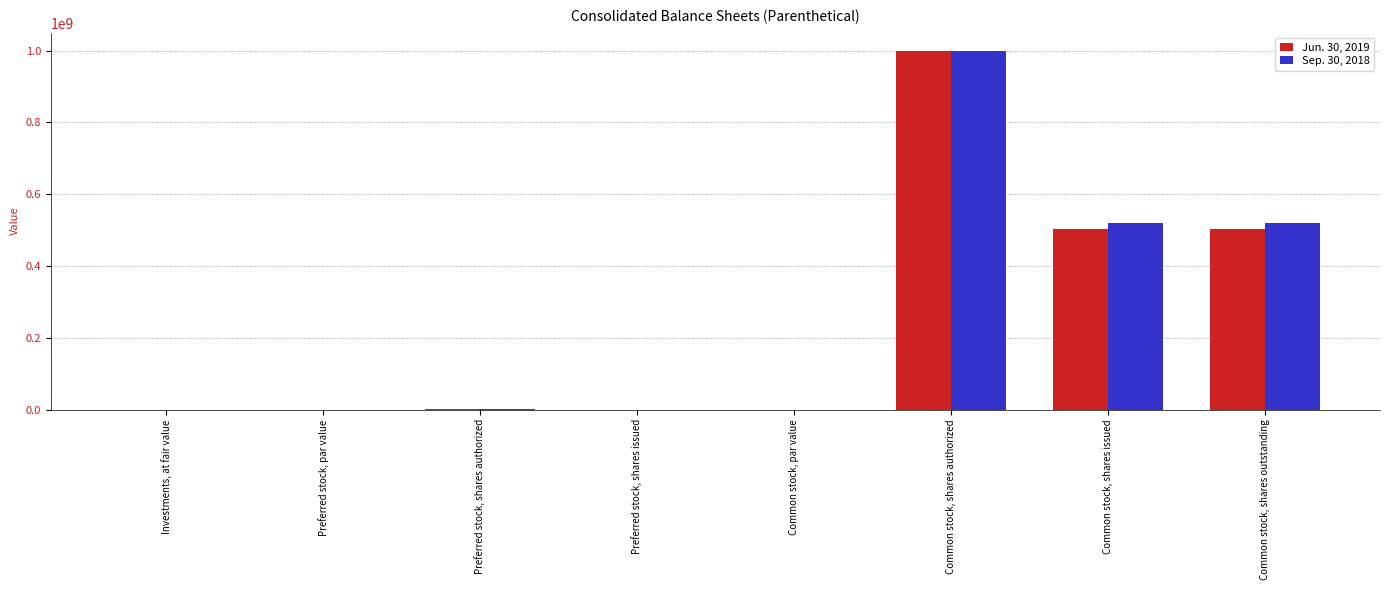

True or false: Jun. 30, 2019 has a value of 0.1 at Common stock, par value.

True